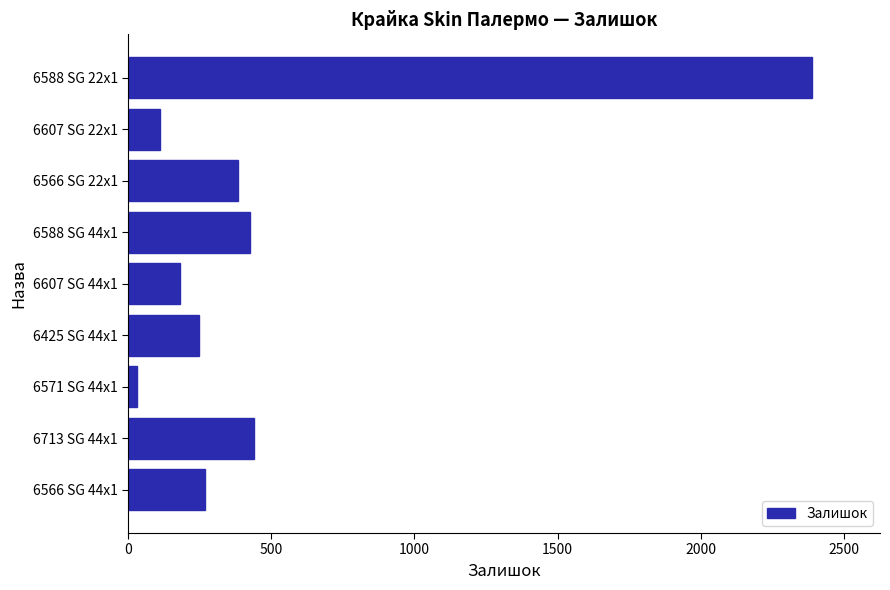

What is the difference between the second highest and second lowest values?

329